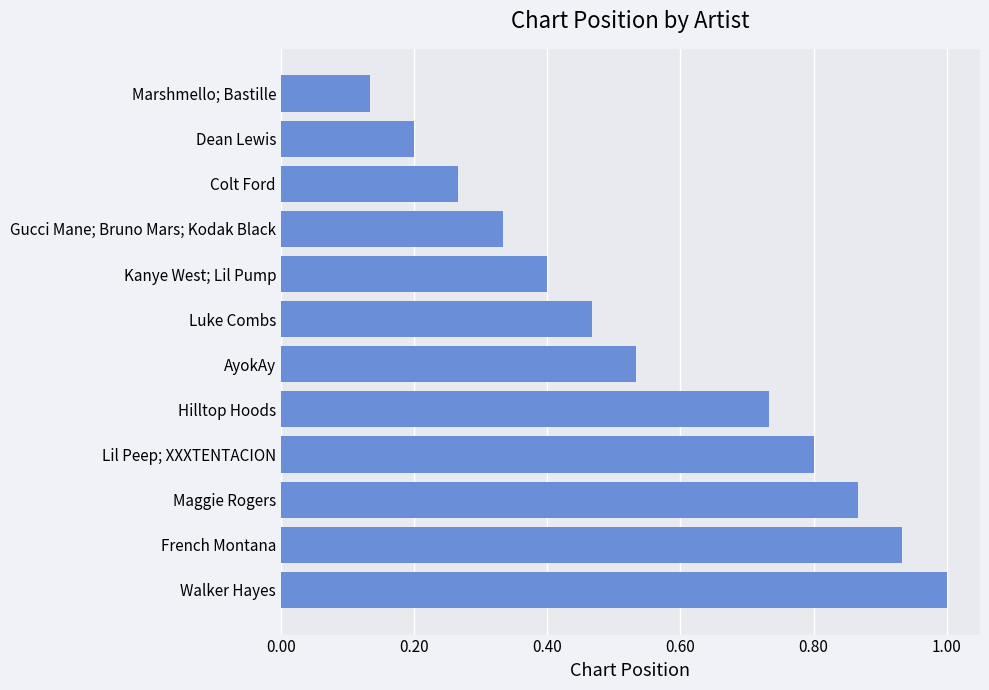

At which label is the value closest to 0?

Marshmello; Bastille